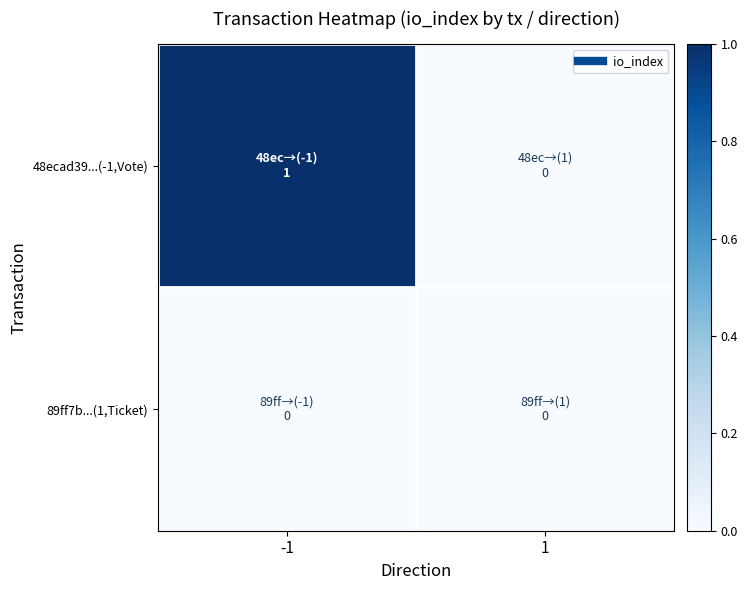

Which series has the largest total across all categories?

48ecad39...(-1,Vote)